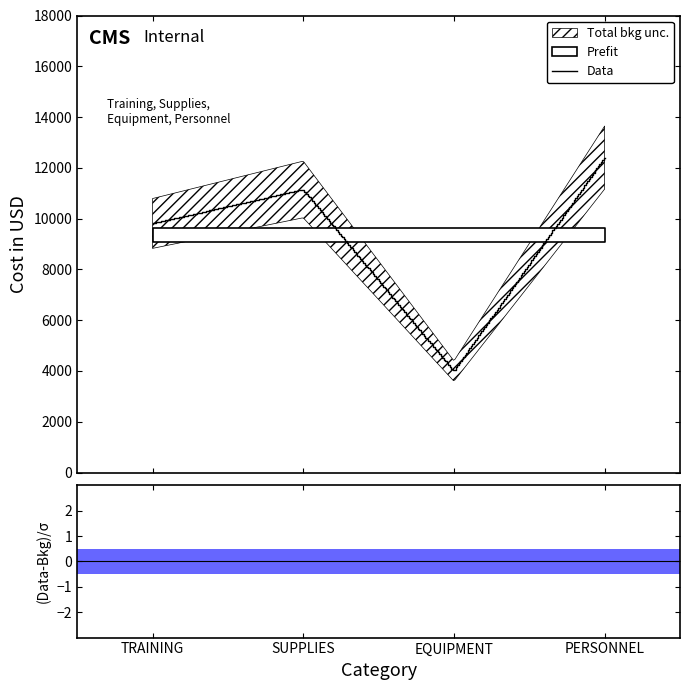

Does the chart display data point markers on the line(s)?

No